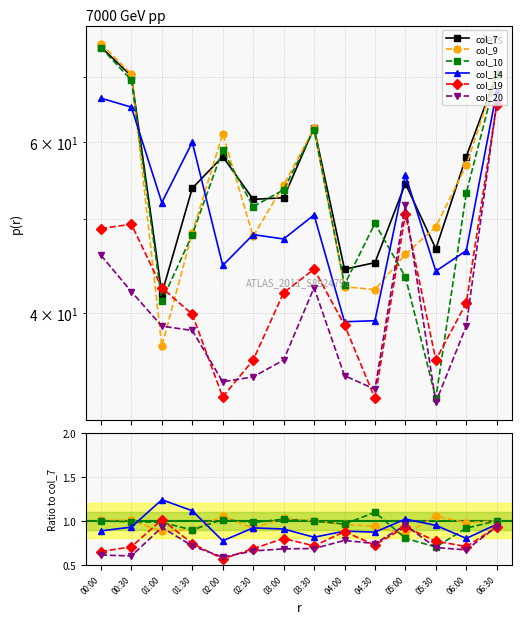

Is the value of col_10 at 06:00 greater than the value of col_20 at 00:00?

Yes